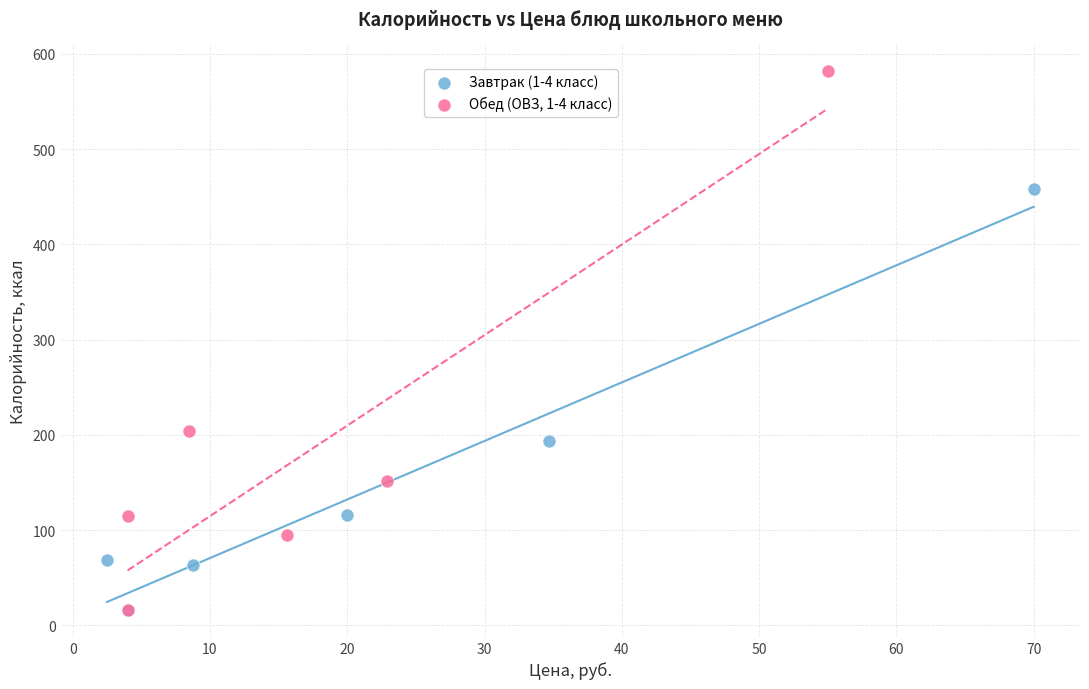

Which series has the widest spread of Y values?

Обед (ОВЗ, 1-4 класс)